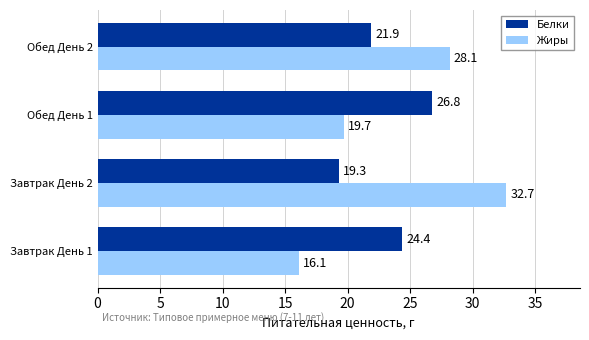

How many data points in Белки are less than 24?

2